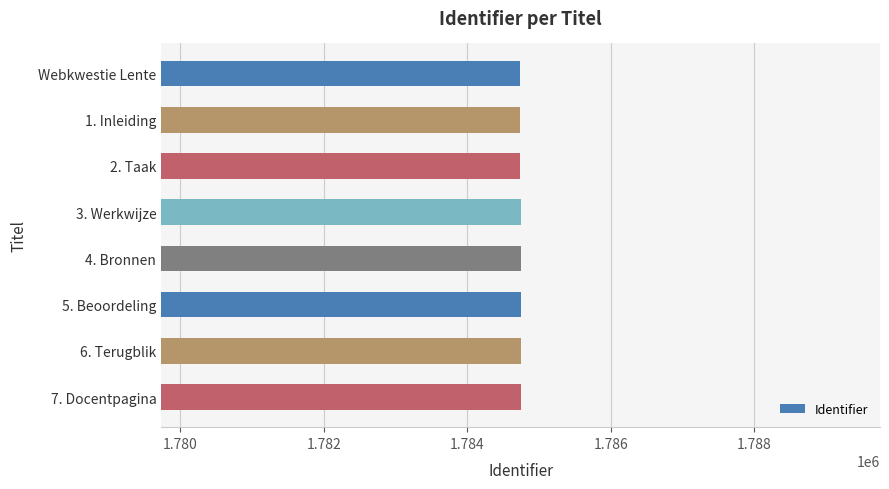

What is the smallest value displayed?

1784735